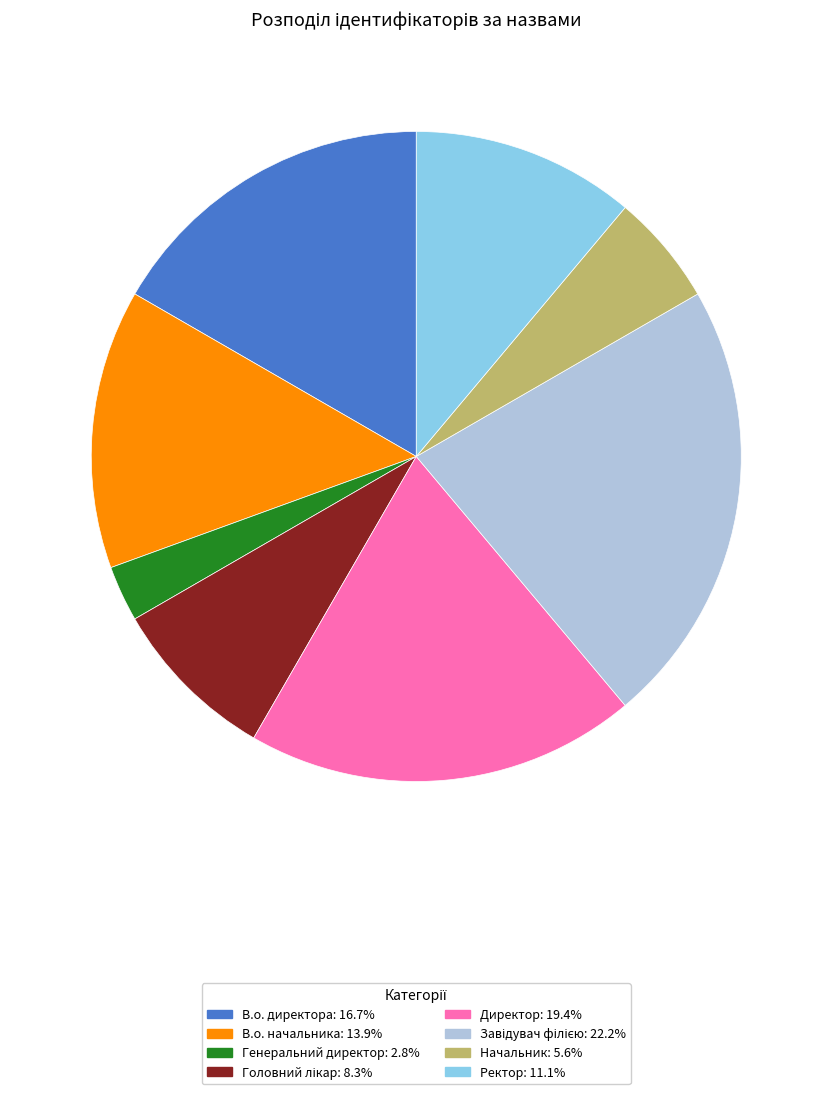

What is the smallest slice in the pie chart?

Генеральний директор